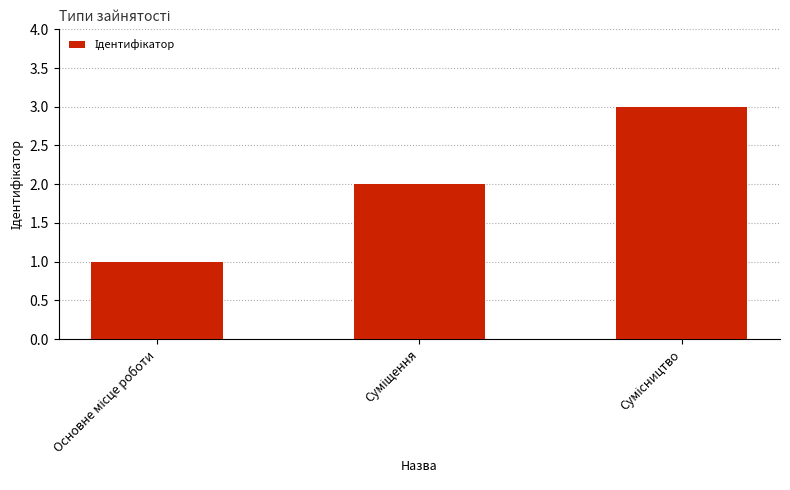

What is the sum of all values?

6